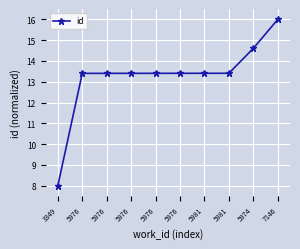

What is the sum of all values?

132.5